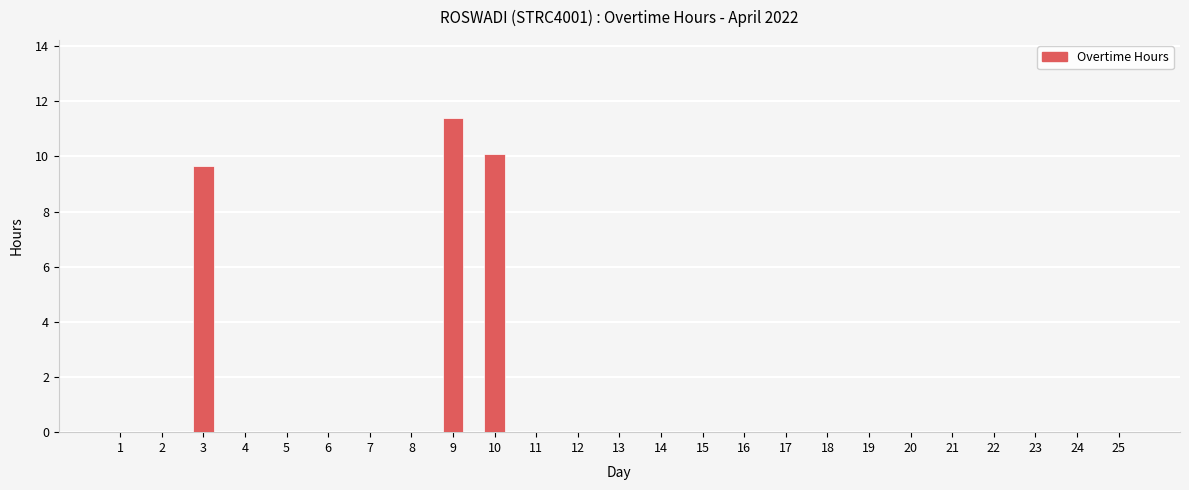

Is it true that the value at 13 is 0.0?

True